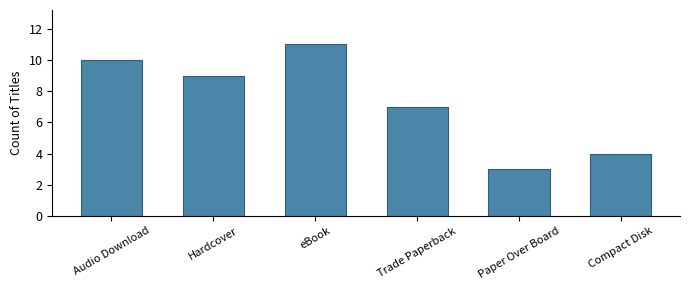

What is the change in value from Paper Over Board to Compact Disk?

+1